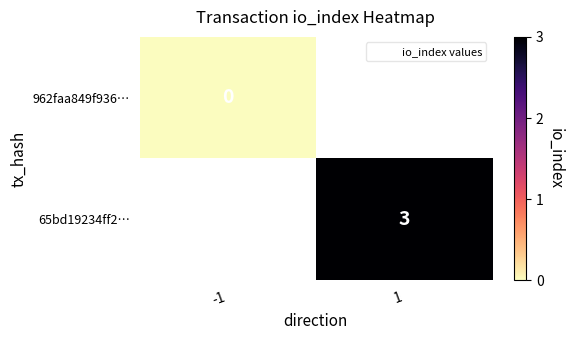

Which series has the largest range (max minus min)?

962faa849f936…